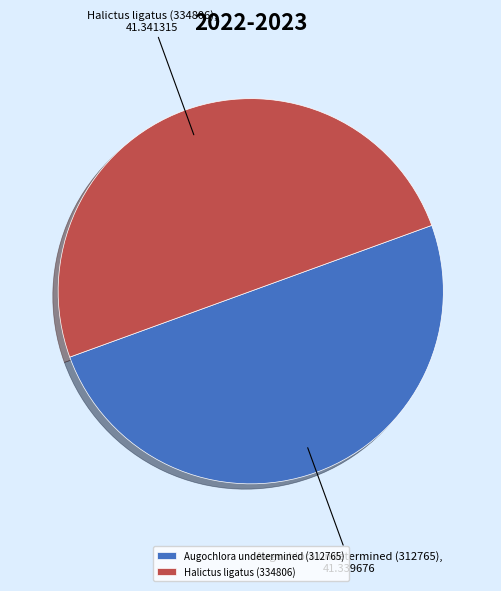

Is it true that Halictus ligatus (334806) is 56% of the pie?

False